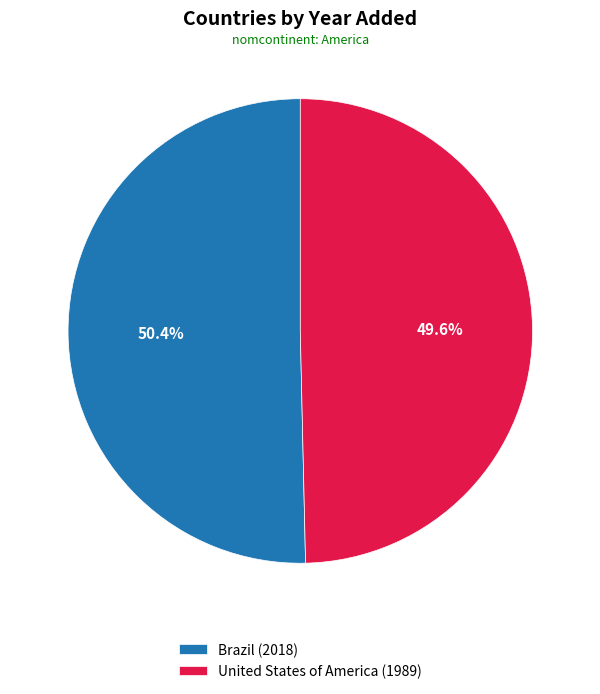

The United States of America slice represents 60% of the pie. True or false?

False